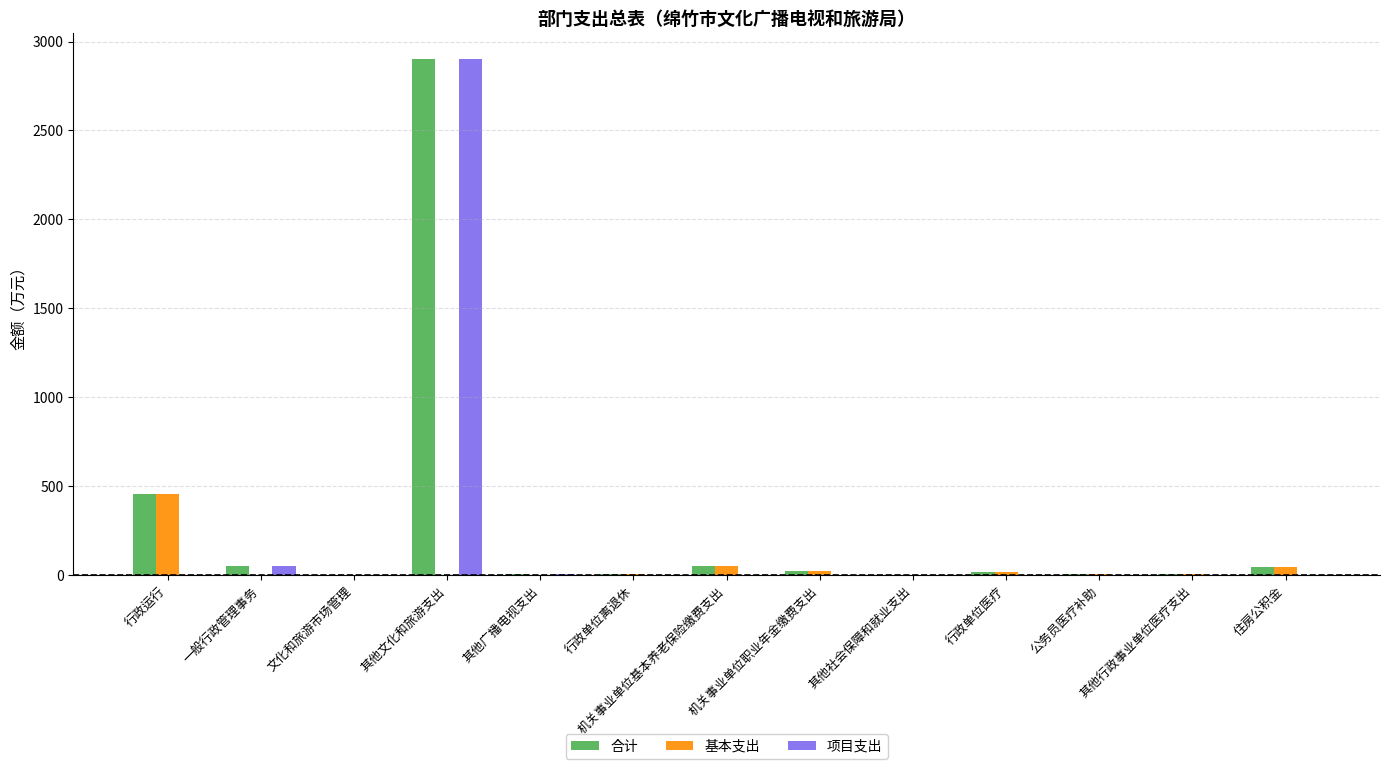

Which category has the highest value in the 合计 series?

其他文化和旅游支出